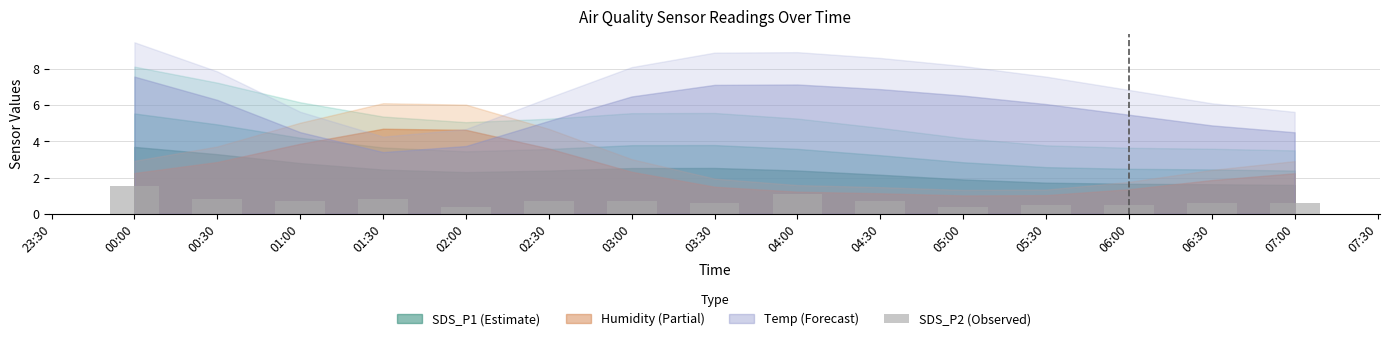

The chart shows a value of 0.4 at 01:30. True or false?

False